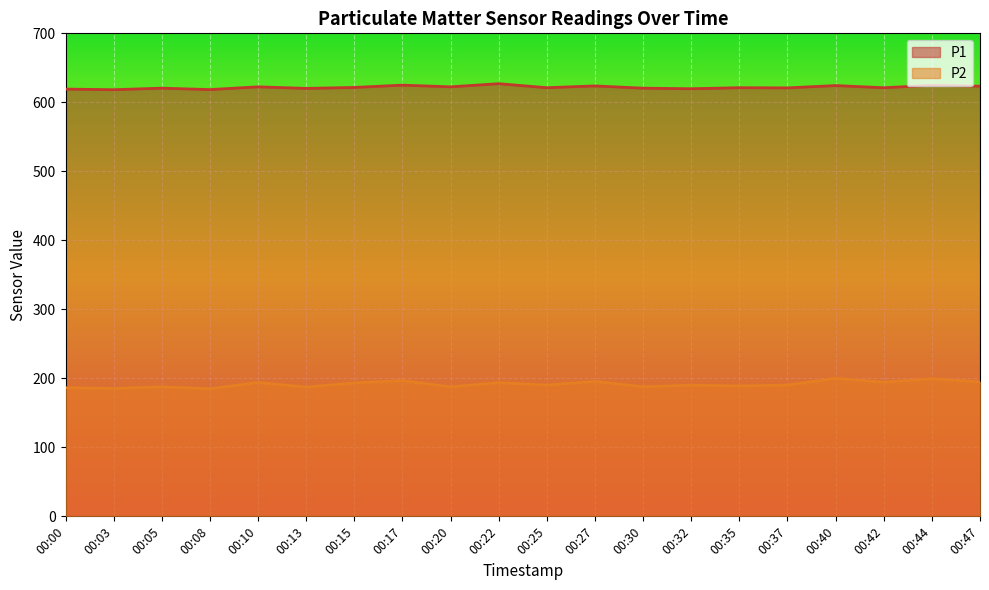

True or false: P2 and P1 cross at least once.

False